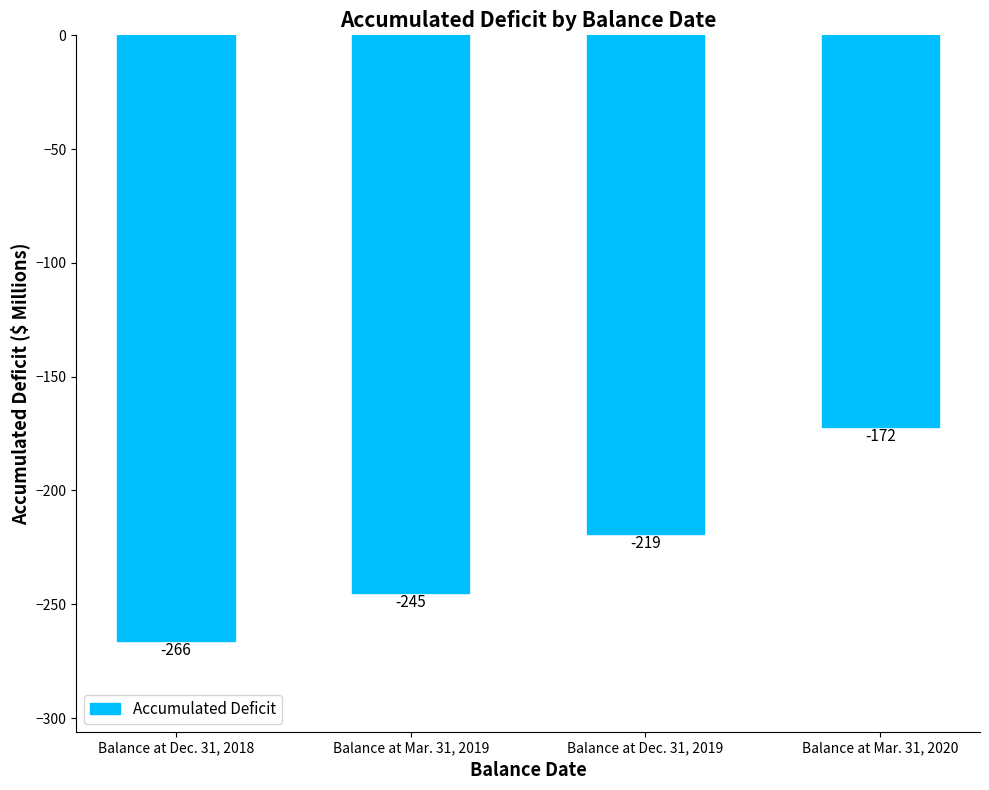

Are the bars grouped side by side (vs. stacked)?

No